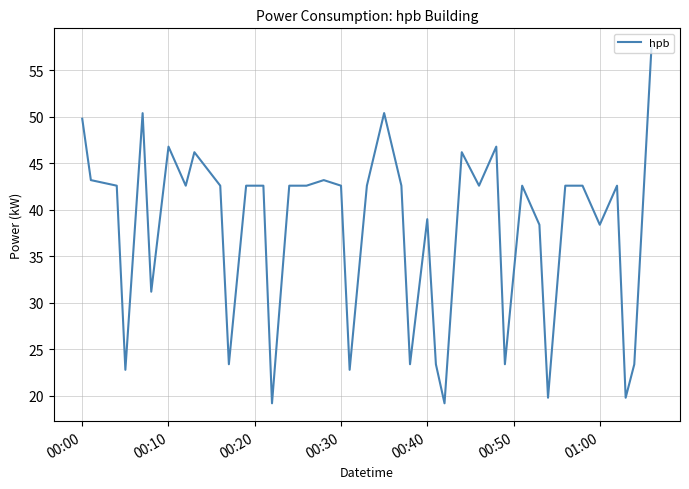

Does the chart display data point markers on the line(s)?

No